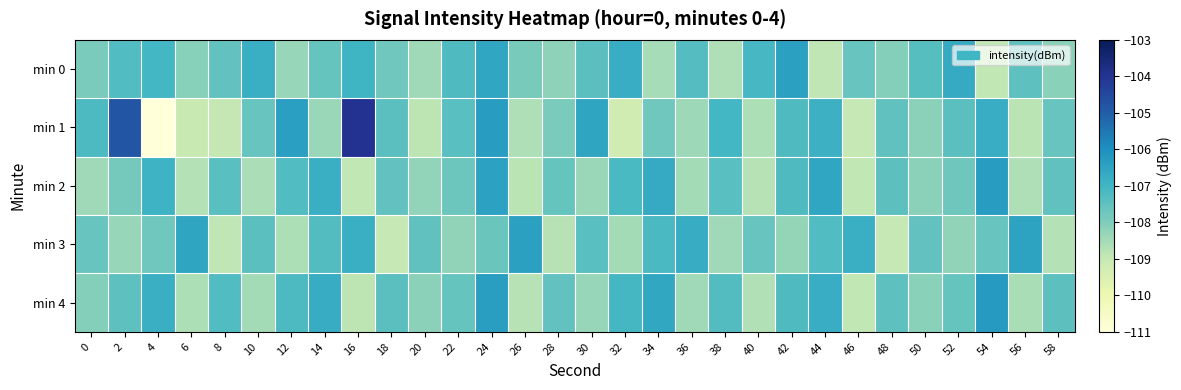

Reading right to left, list all the values displayed in this chart.

min 0: 58=-108.2	56=-107.5	54=-108.9	52=-106.7	50=-107.4	48=-108.1	46=-107.7	44=-108.9	42=-106.4	40=-107.1	38=-108.7	36=-107.3	34=-108.6	32=-106.8	30=-107.4	28=-108.2	26=-107.9	24=-106.6	22=-107.2	20=-108.5	18=-107.8	16=-106.9	14=-107.6	12=-108.3	10=-106.8	8=-107.5	6=-108.1	4=-107.0	2=-107.3	0=-107.9
min 1: 58=-107.7	56=-108.8	54=-106.8	52=-107.4	50=-108.2	48=-107.5	46=-109.0	44=-106.9	42=-107.2	40=-108.6	38=-107.1	36=-108.4	34=-107.8	32=-109.2	30=-106.5	28=-107.9	26=-108.7	24=-106.3	22=-107.4	20=-108.8	18=-107.4	16=-103.9	14=-108.4	12=-106.4	10=-107.7	8=-108.9	6=-109.0	4=-111.0	2=-104.8	0=-107.2
min 2: 58=-107.5	56=-108.7	54=-106.3	52=-107.7	50=-108.2	48=-107.5	46=-108.9	44=-106.6	42=-107.2	40=-108.8	38=-107.4	36=-108.5	34=-106.7	32=-107.1	30=-108.4	28=-107.6	26=-108.8	24=-106.5	22=-107.7	20=-108.3	18=-107.6	16=-108.9	14=-106.8	12=-107.3	10=-108.6	8=-107.4	6=-108.8	4=-106.9	2=-107.8	0=-108.5
min 3: 58=-108.7	56=-106.5	54=-107.7	52=-108.2	50=-107.5	48=-109.0	46=-106.8	44=-107.3	42=-108.3	40=-107.6	38=-108.5	36=-106.7	34=-107.2	32=-108.5	30=-107.4	28=-108.8	26=-106.4	24=-107.7	22=-108.2	20=-107.5	18=-109.0	16=-106.8	14=-107.3	12=-108.6	10=-107.4	8=-108.9	6=-106.5	4=-107.8	2=-108.3	0=-107.7
min 4: 58=-107.5	56=-108.6	54=-106.3	52=-107.6	50=-108.2	48=-107.5	46=-108.9	44=-106.8	42=-107.2	40=-108.7	38=-107.3	36=-108.5	34=-106.6	32=-107.1	30=-108.3	28=-107.5	26=-108.8	24=-106.4	22=-107.6	20=-108.2	18=-107.4	16=-108.9	14=-106.7	12=-107.2	10=-108.5	8=-107.3	6=-108.6	4=-106.8	2=-107.5	0=-108.1